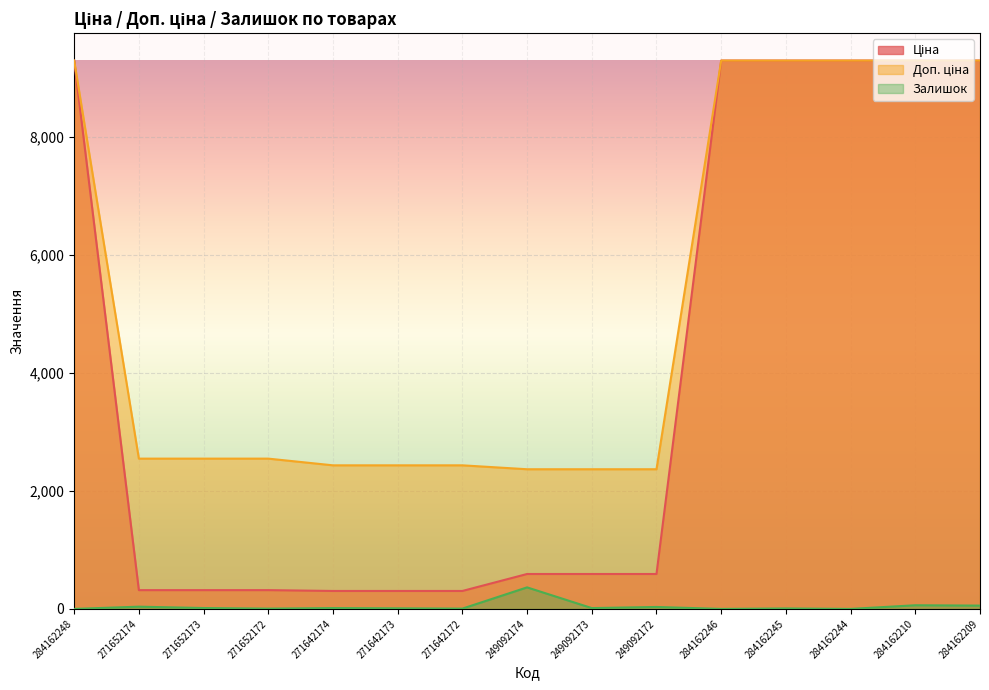

How many data points in Залишок are above 14?

6